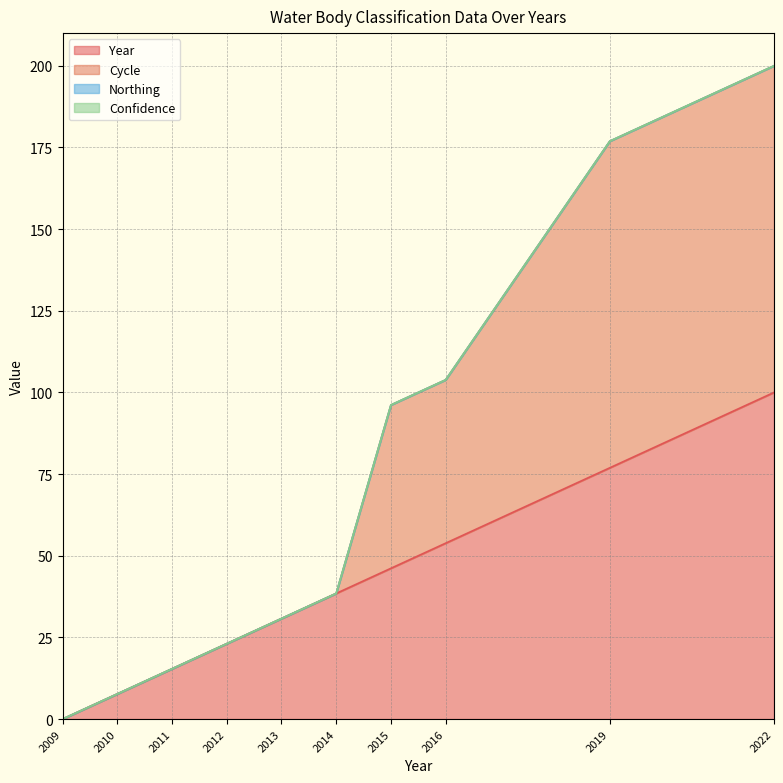

Which has a higher value, 2016 or 2011?

2016